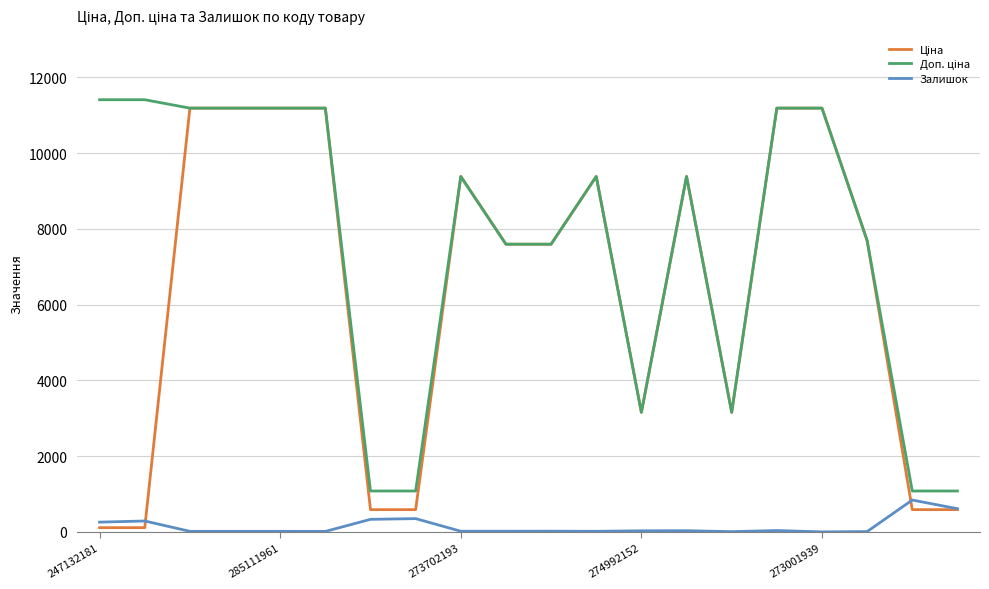

Rank the series by their maximum value, from lowest to highest.

Залишок, Ціна, Доп. ціна